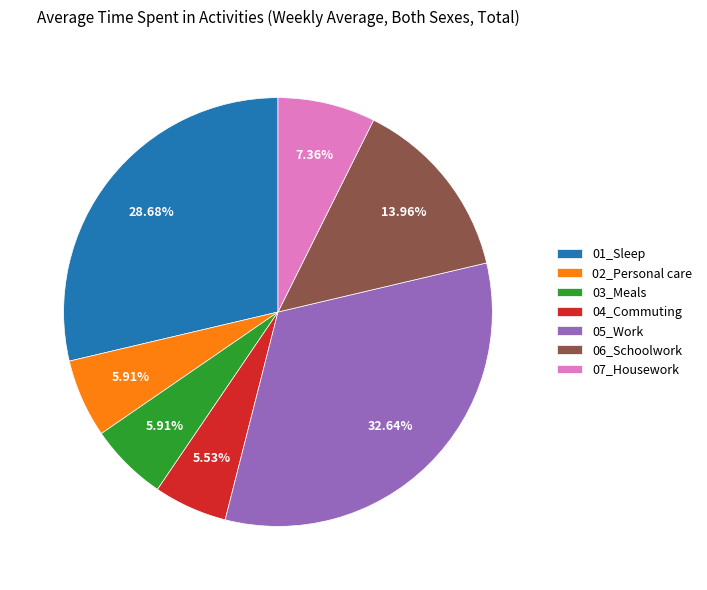

Does 02_Personal care represent more than half of the total?

No